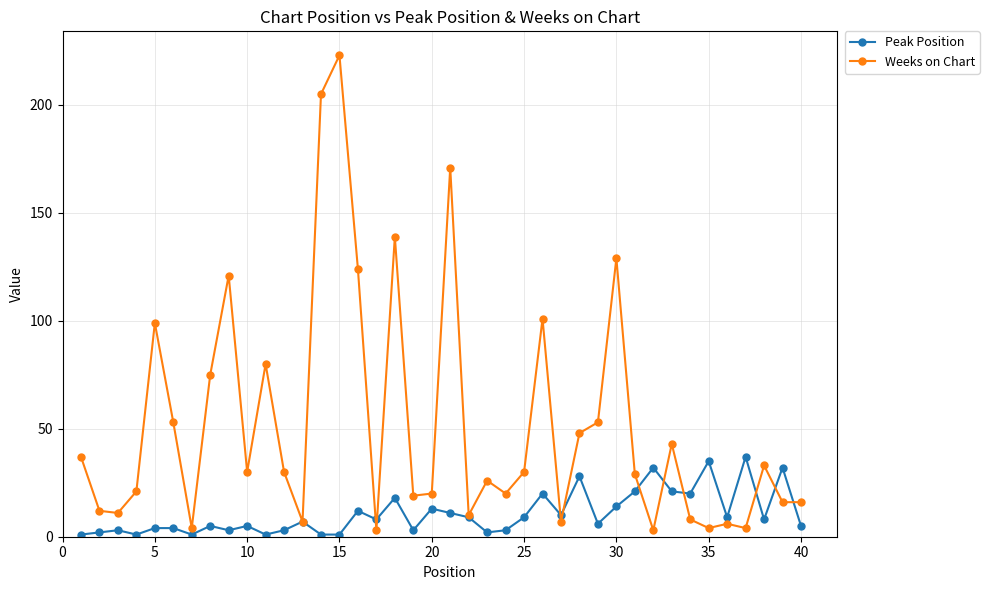

How many data points does each series have?

40